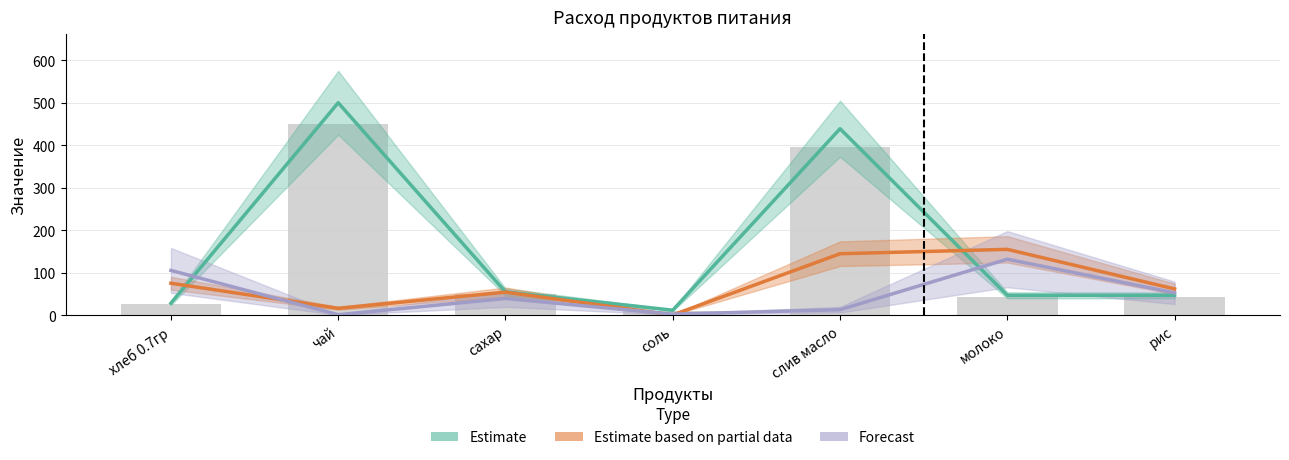

Which has a higher value, молоко or соль?

молоко